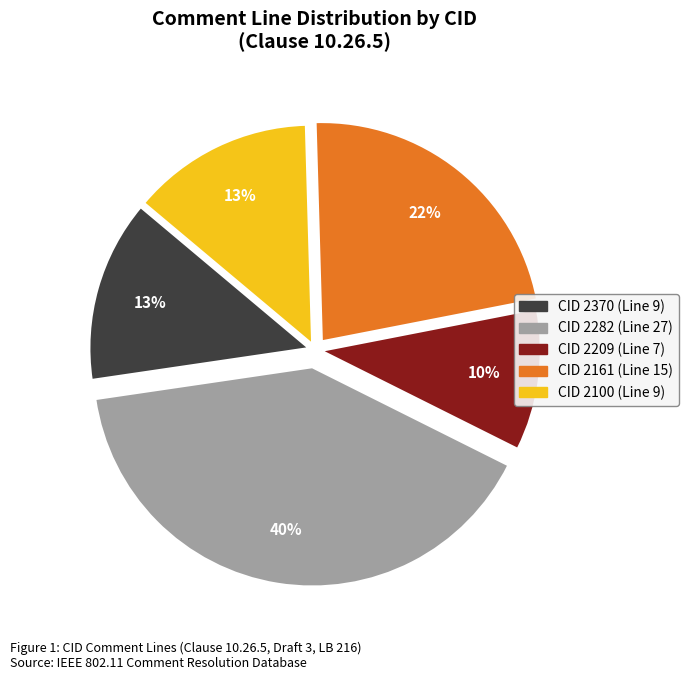

What percentage is the CID 2100 slice, to the nearest percent?

13%